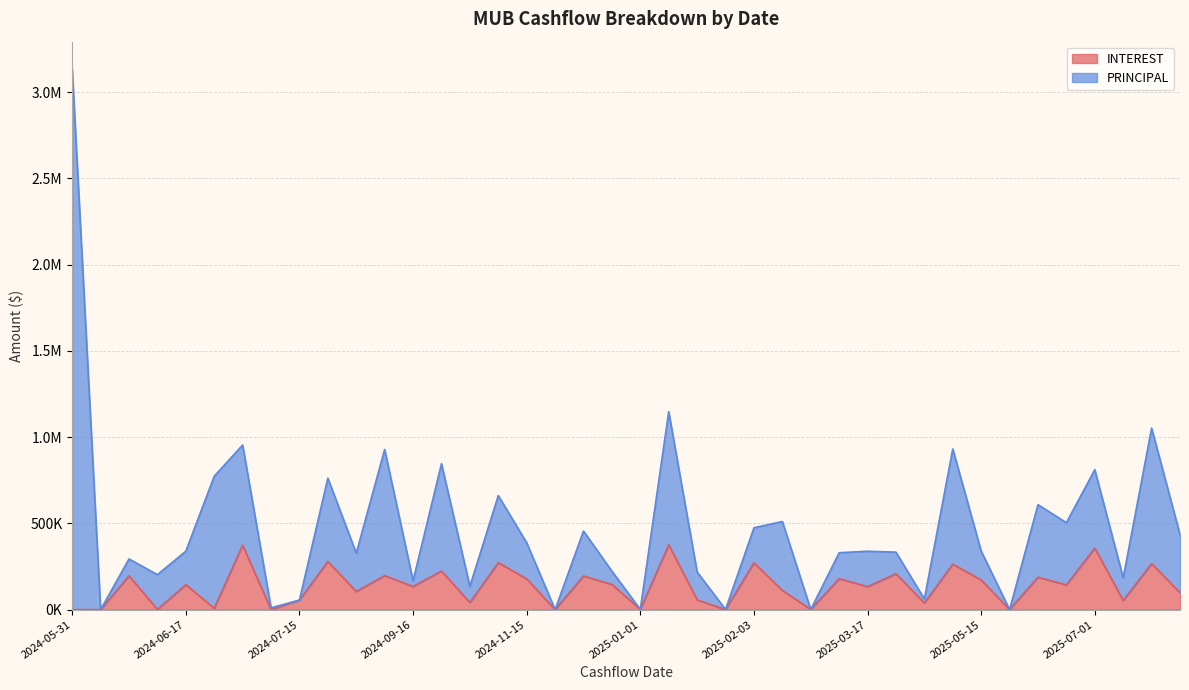

What are all the series names shown in the legend?

INTEREST, PRINCIPAL